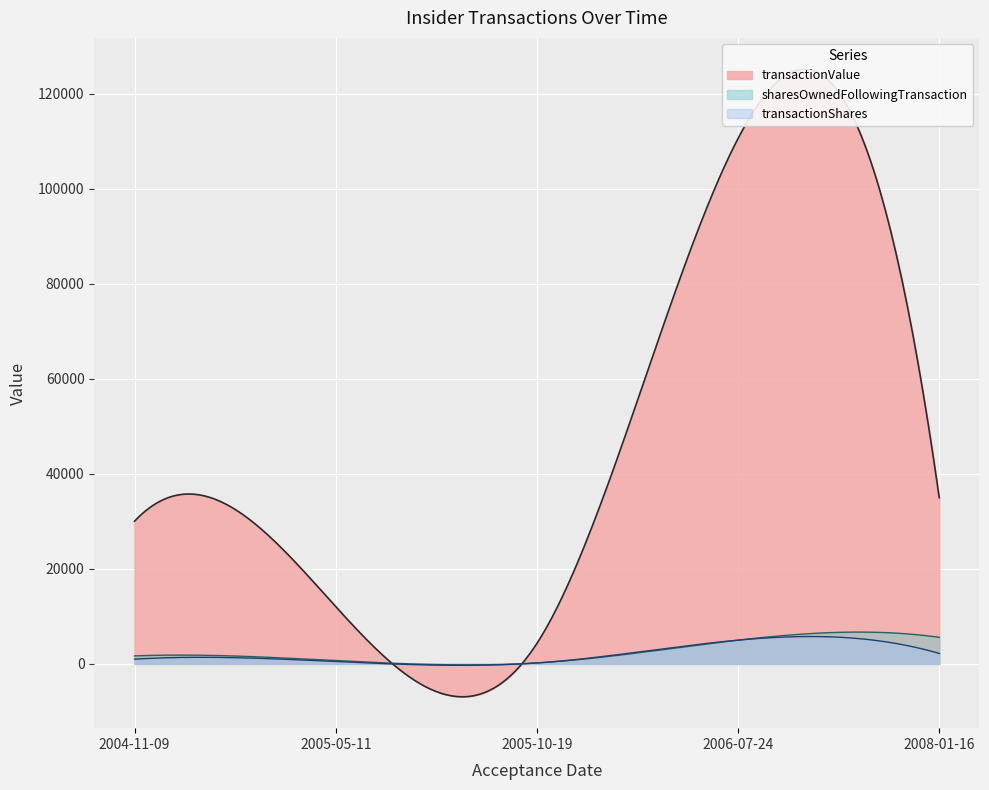

What is the highest value of the transactionShares series?

5760.5